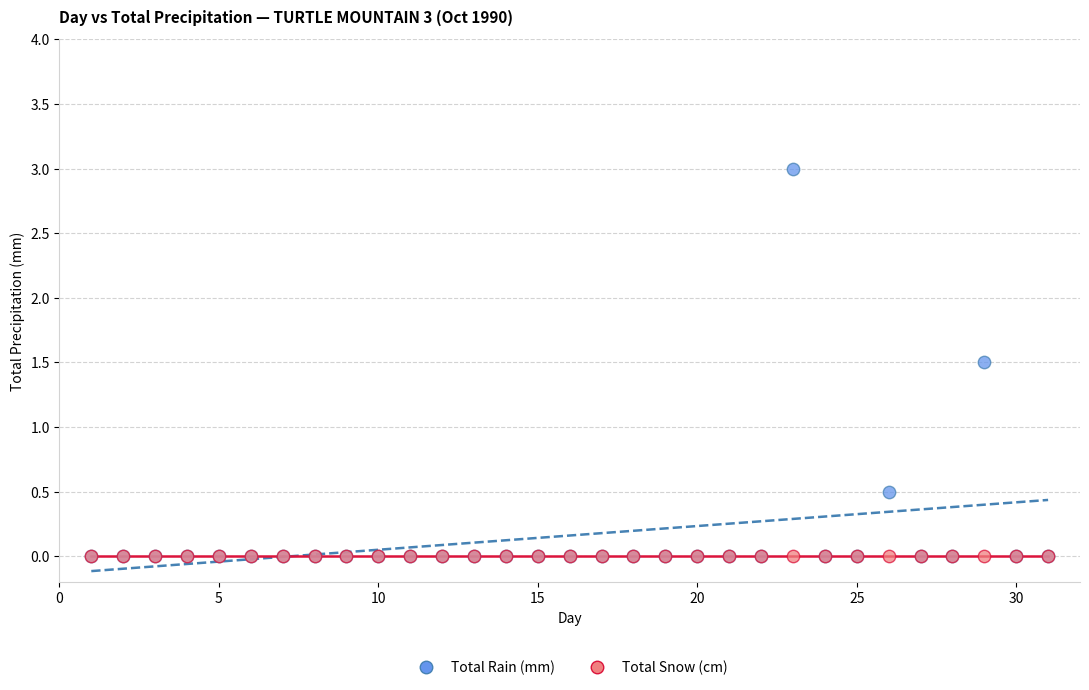

Which series contains the highest Y value?

Total Rain (mm)